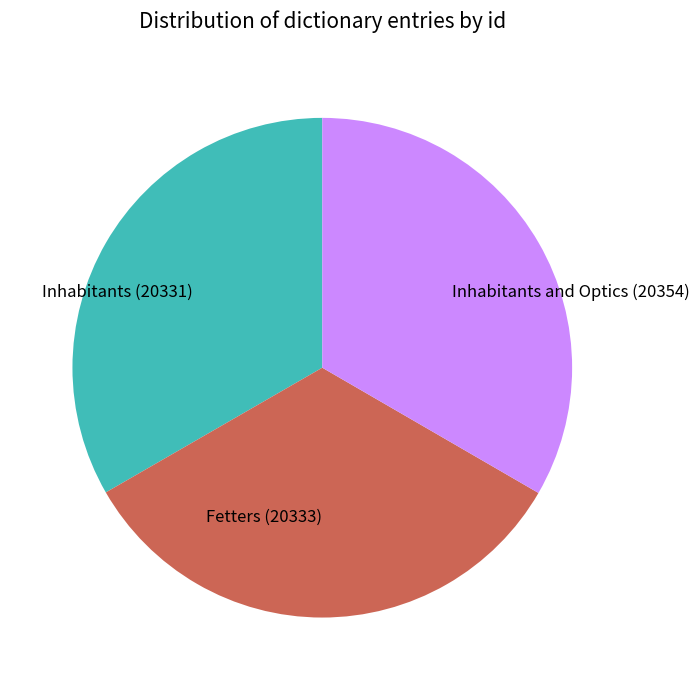

Is it true that Inhabitants and Optics (20354) is 42% of the pie?

False